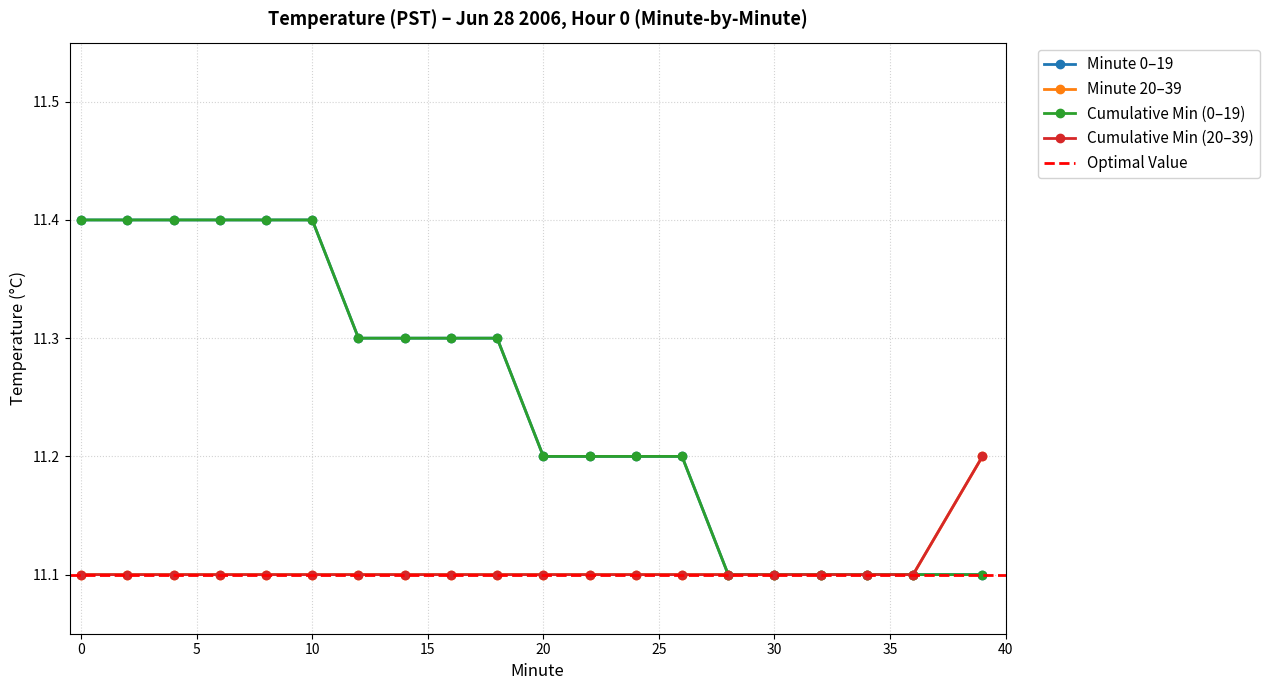

What is the value of the Running Min Series 1 point at the 10th from the left?

11.3